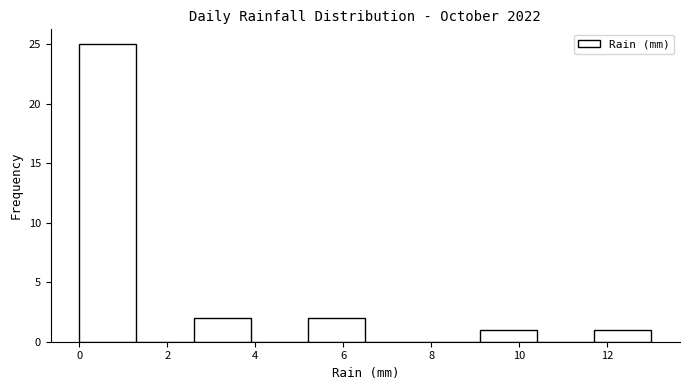

Reading left to right, transcribe this chart: for each bar, give the range it covers on the x-axis and its height. Neither the bar edges nor the heights are printed on the chart, so give them approximately, as read against the axes.

0.0 to 1.3: 25
1.3 to 2.6: 0
2.6 to 3.9: 2
3.9 to 5.2: 0
5.2 to 6.5: 2
6.5 to 7.8: 0
7.8 to 9.1: 0
9.1 to 10.4: 1
10.4 to 11.7: 0
11.7 to 13.0: 1